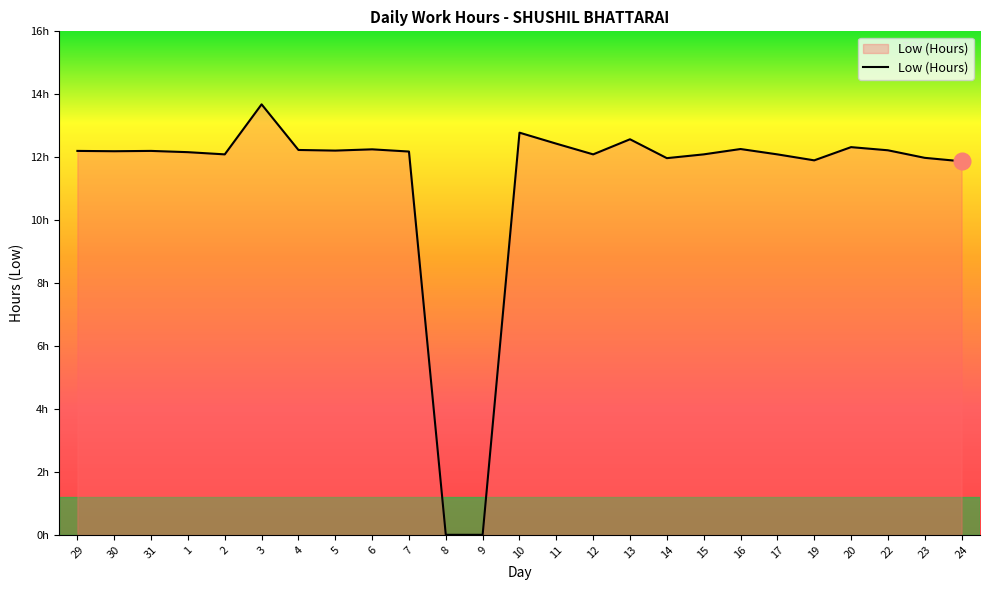

How many values exceed 12?

19